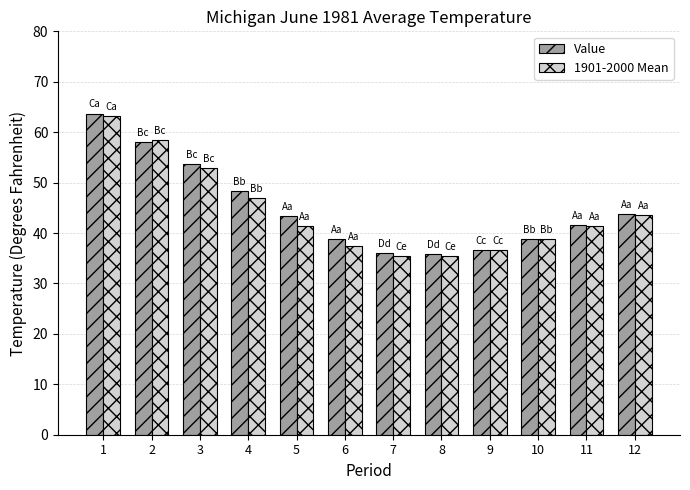

Which series has the widest spread of values?

1901-2000 Mean